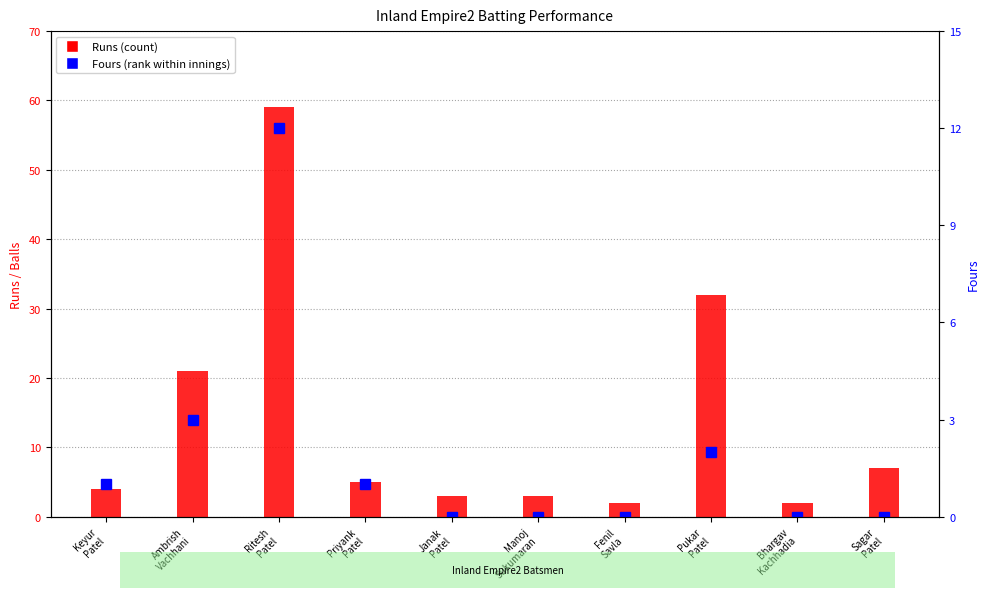

Are the bars horizontal?

No